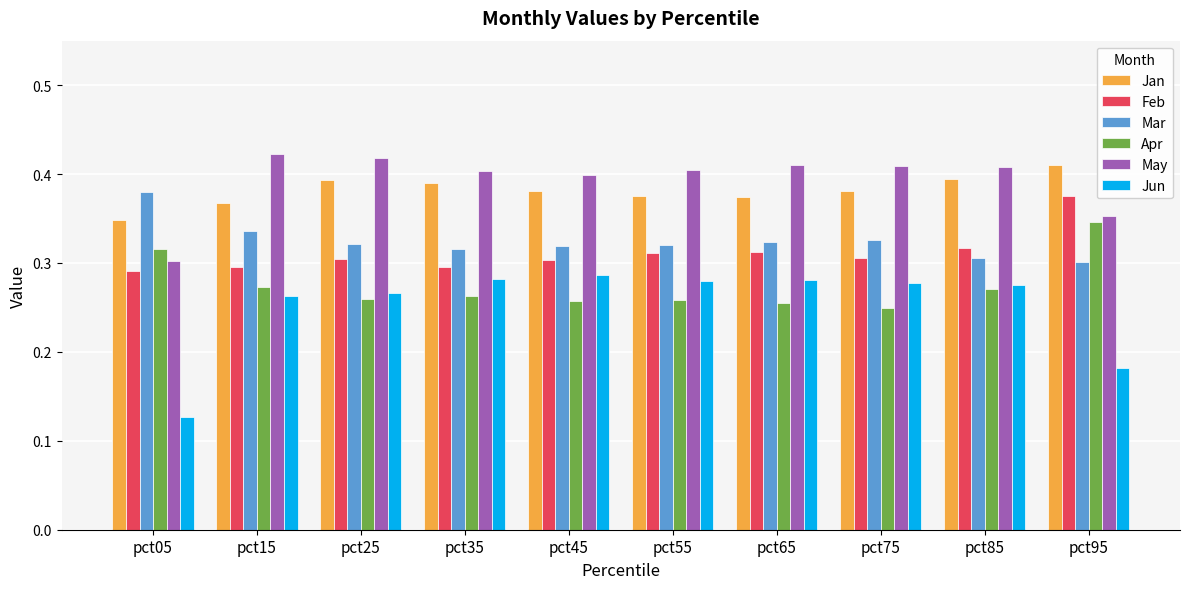

At which label is May closest to 0?

pct05